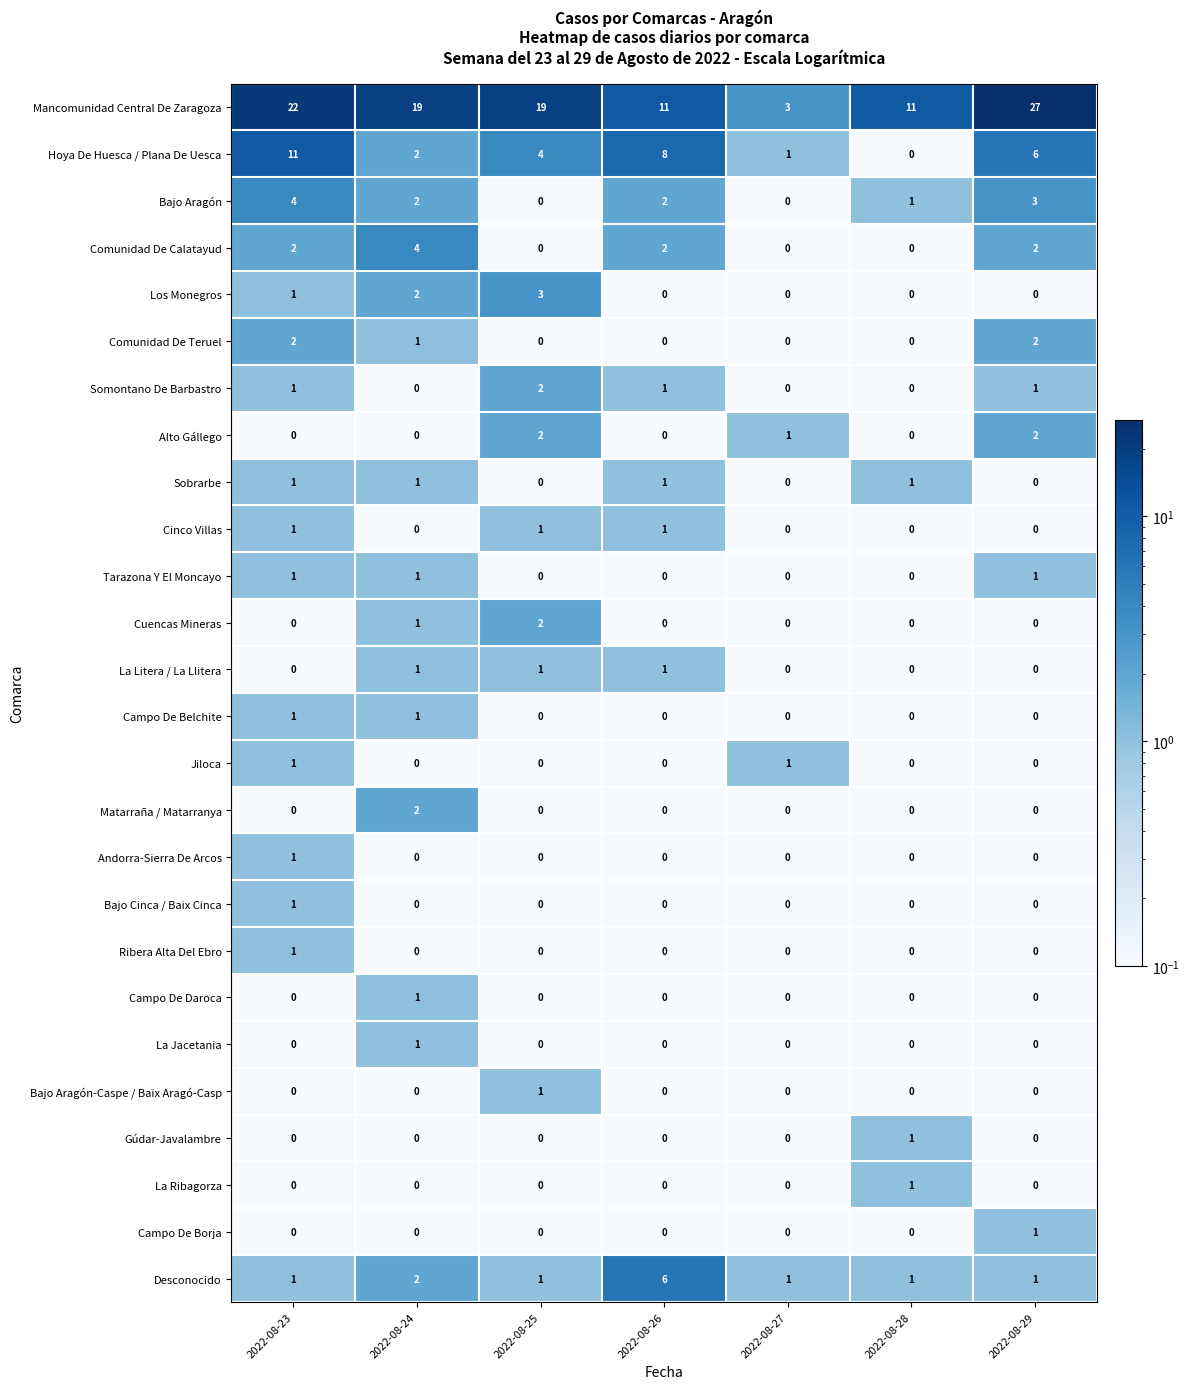

Is it true that Tarazona Y El Moncayo equals -1 at 2022-08-26?

False